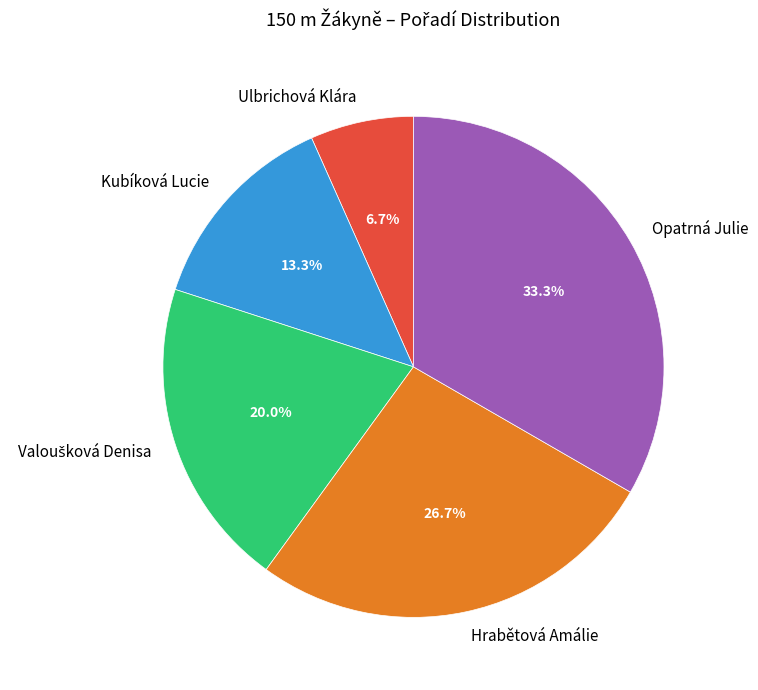

To the nearest percent, what portion does Kubíková Lucie represent?

13%